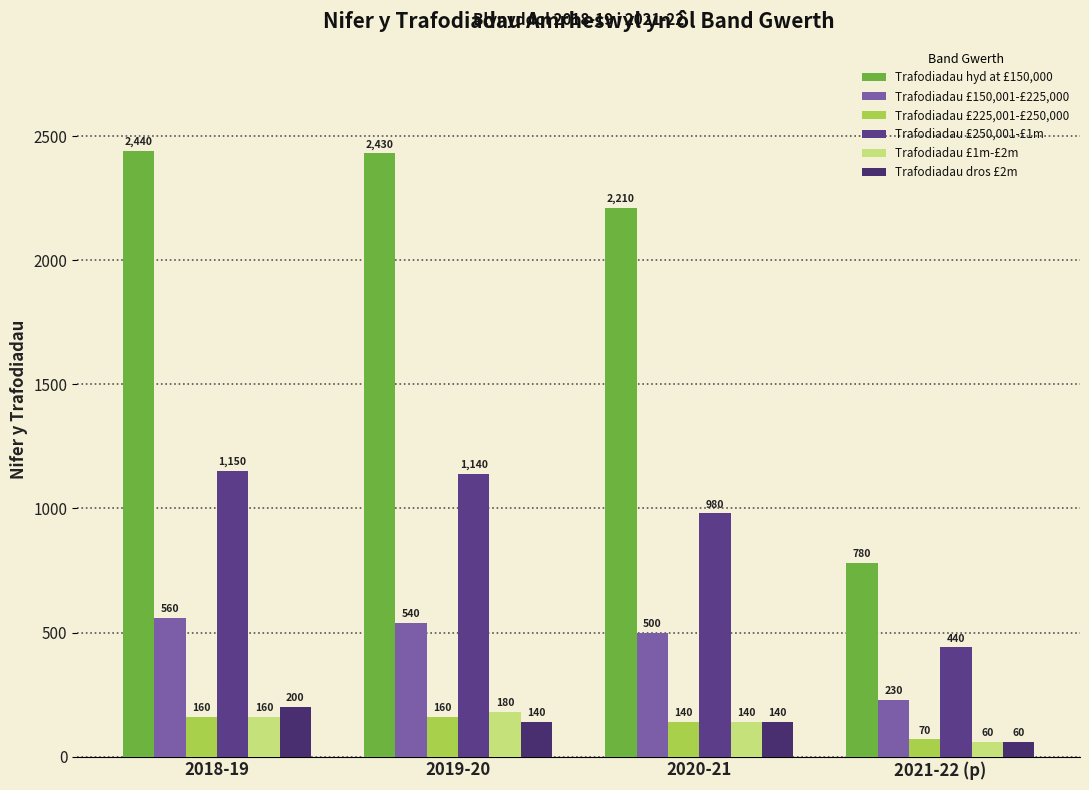

True or false: Trafodiadau £250,001-£1m has a value of 980 at 2020-21.

True